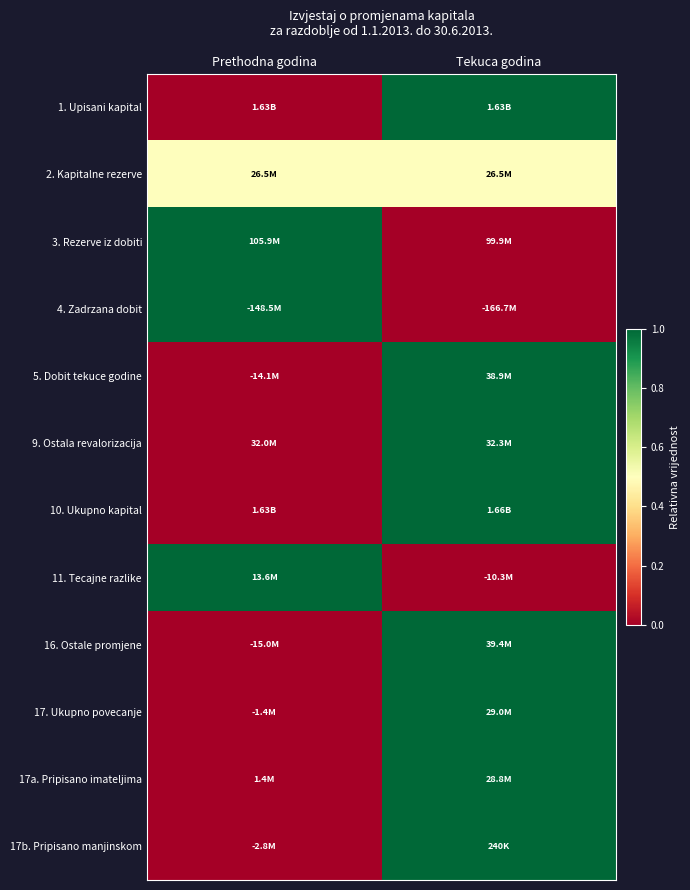

Count the number of categories in the chart.

2